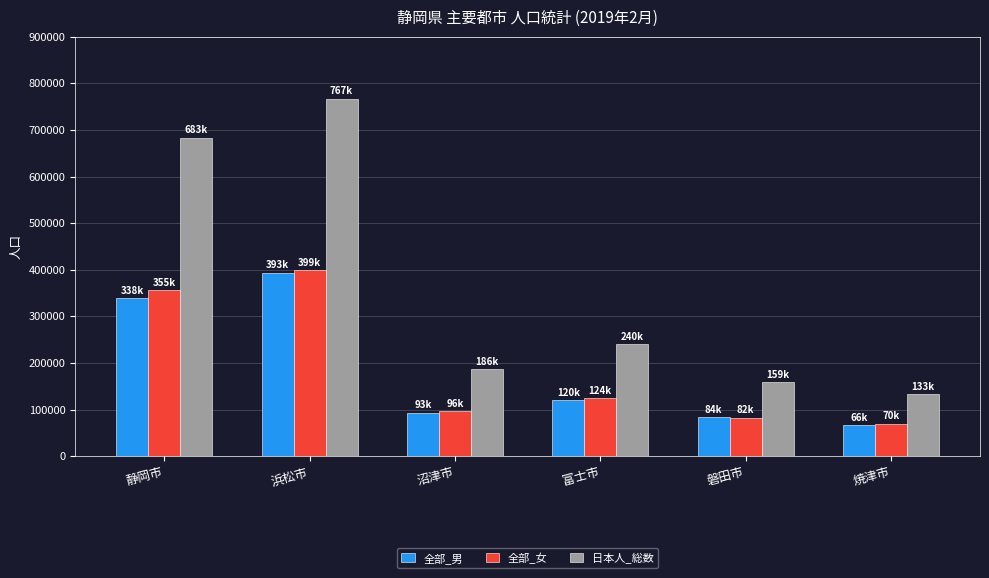

Where does the 全部_男 series first go above 120825?

静岡市